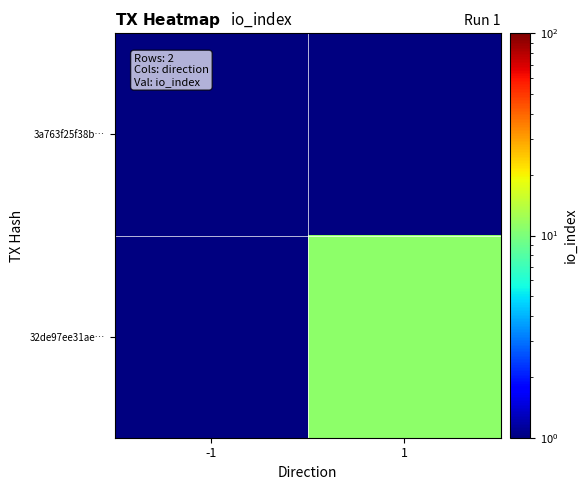

At how many categories does at least one series exceed 8?

1